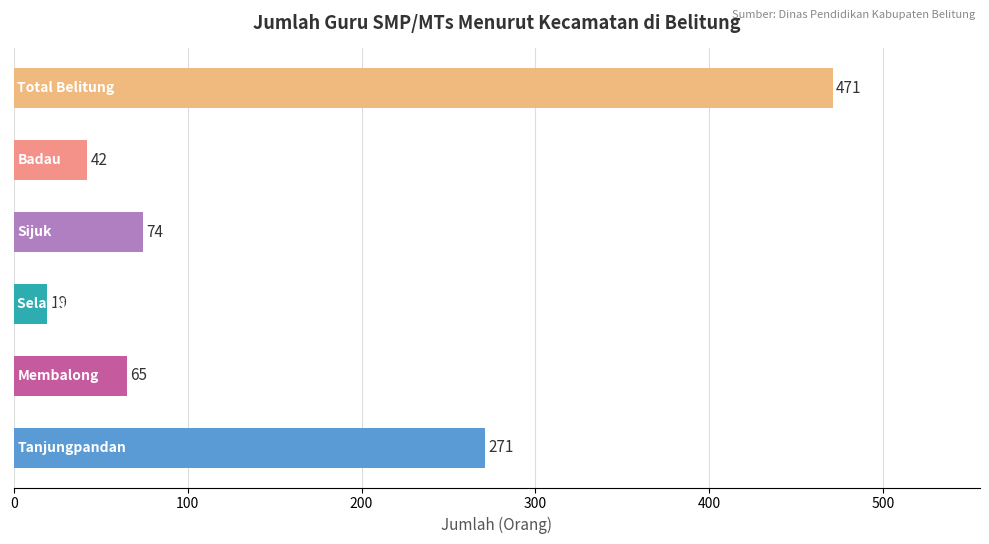

How many data points does each series have?

6